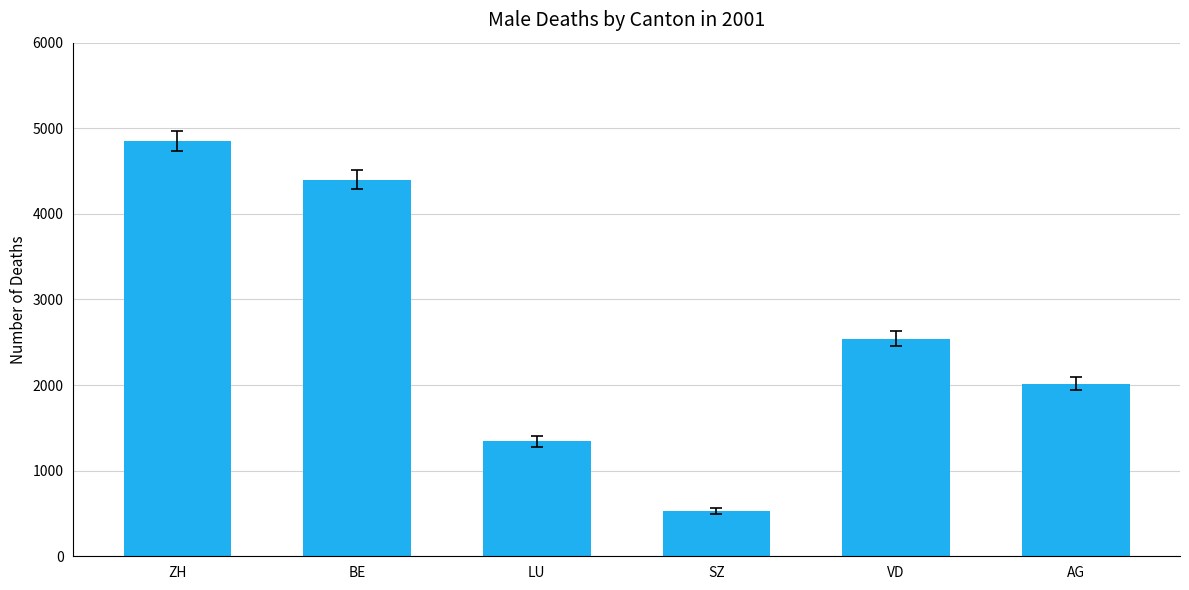

How many bars are there in total?

6